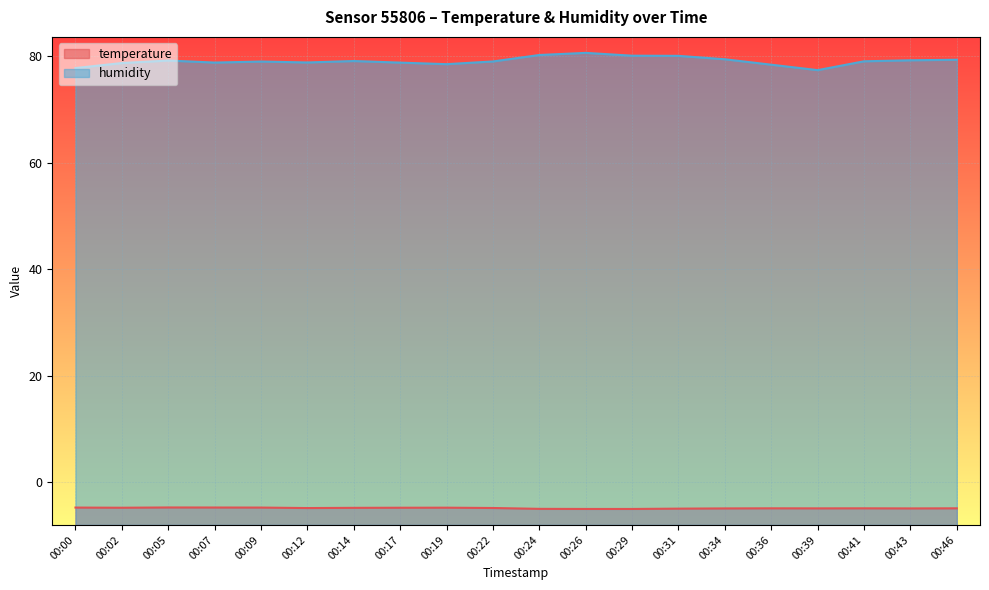

Which series has the largest total across all categories?

humidity